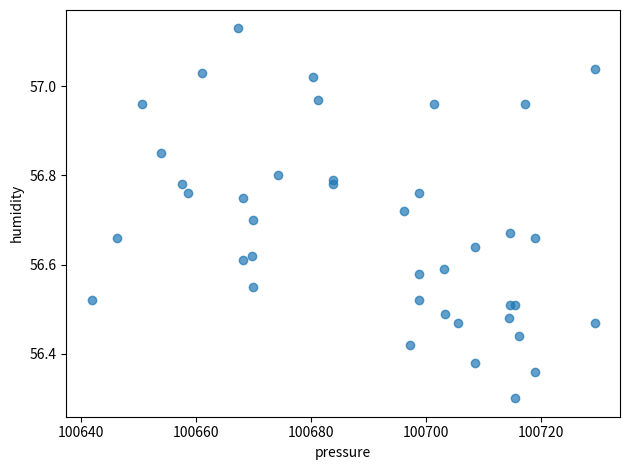

What Y value in the scatter plot is closest to 56?

56.3